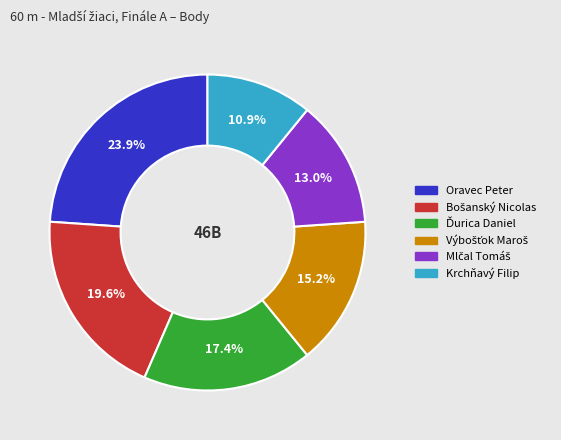

What is the smallest slice in the pie chart?

Krchňavý Filip